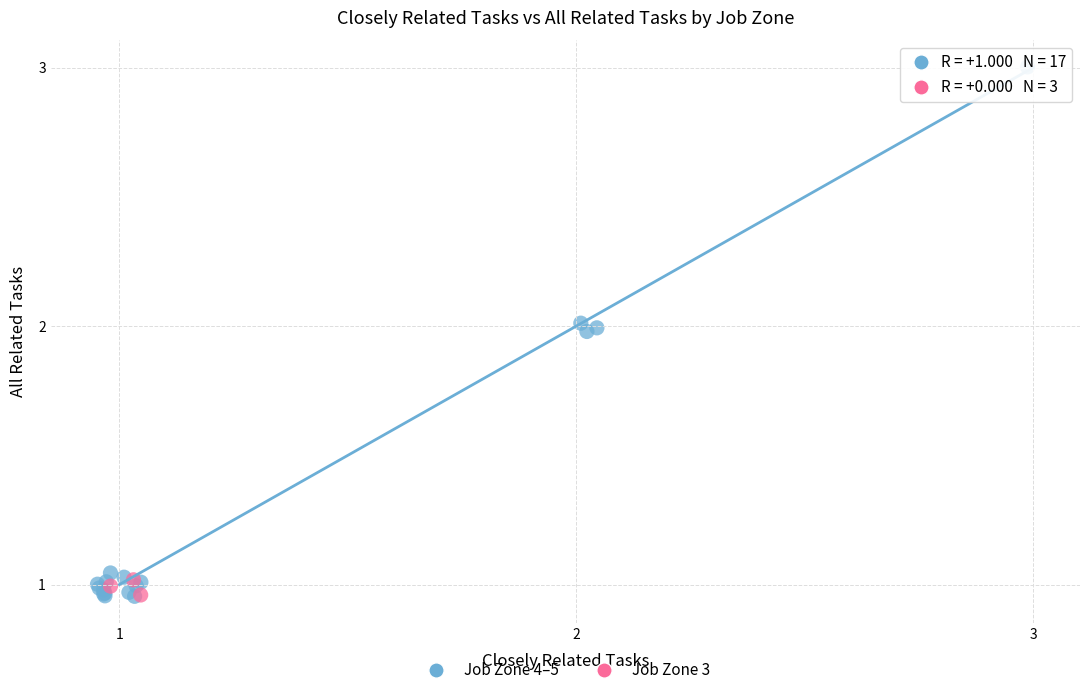

Which series contains the highest Y value?

Job Zone 4–5